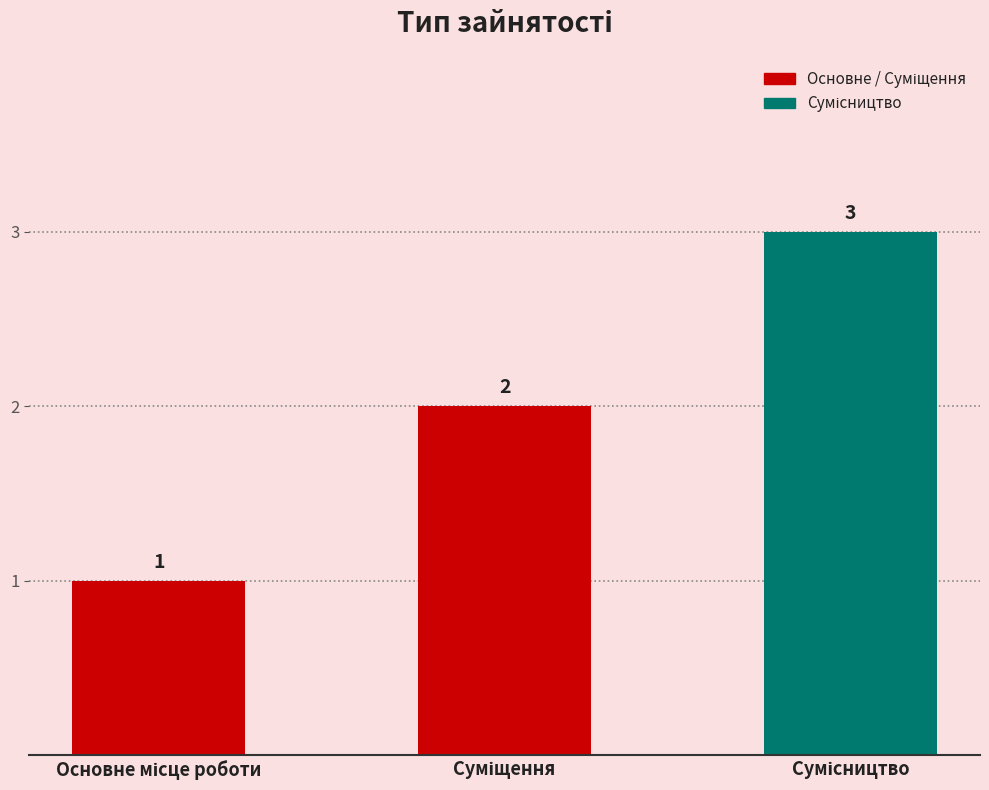

What is the sum of all values?

6